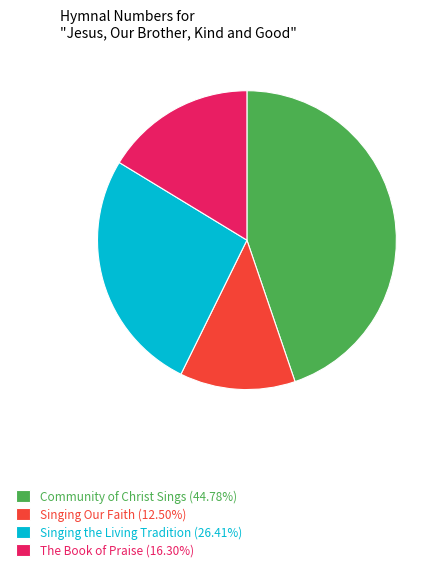

True or false: Singing the Living Tradition accounts for 33% of the total.

False